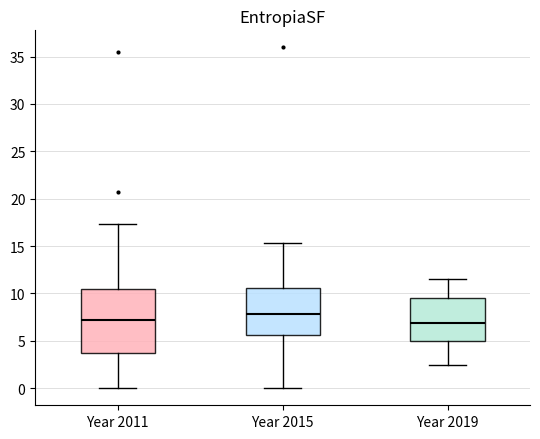

Reading left to right, read every box against the y-axis: the position of its median line, the range the box covers, and the ends of its whiskers. The values are not printed on the chart, so give them approximately, as read against the axis.

Year 2011: median 7.0, box 3.5 to 10.5, whiskers 0.0 to 17.5
Year 2015: median 8.0, box 5.5 to 10.5, whiskers 0.0 to 15.5
Year 2019: median 7.0, box 5.0 to 9.5, whiskers 2.5 to 11.5